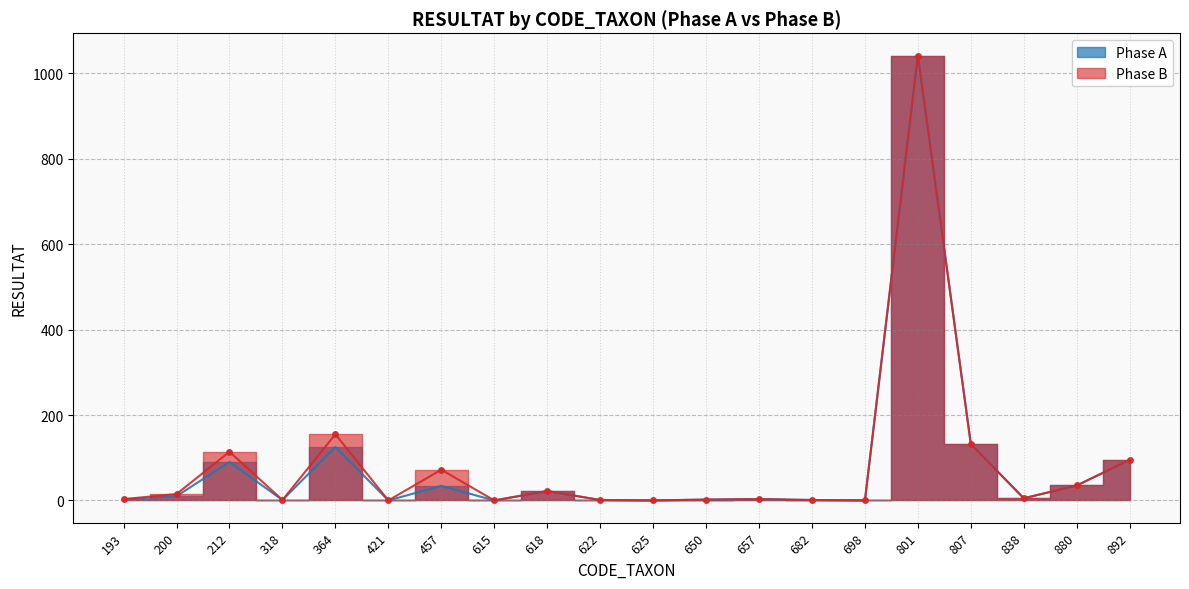

Is this an area chart (filled region under the line)?

No